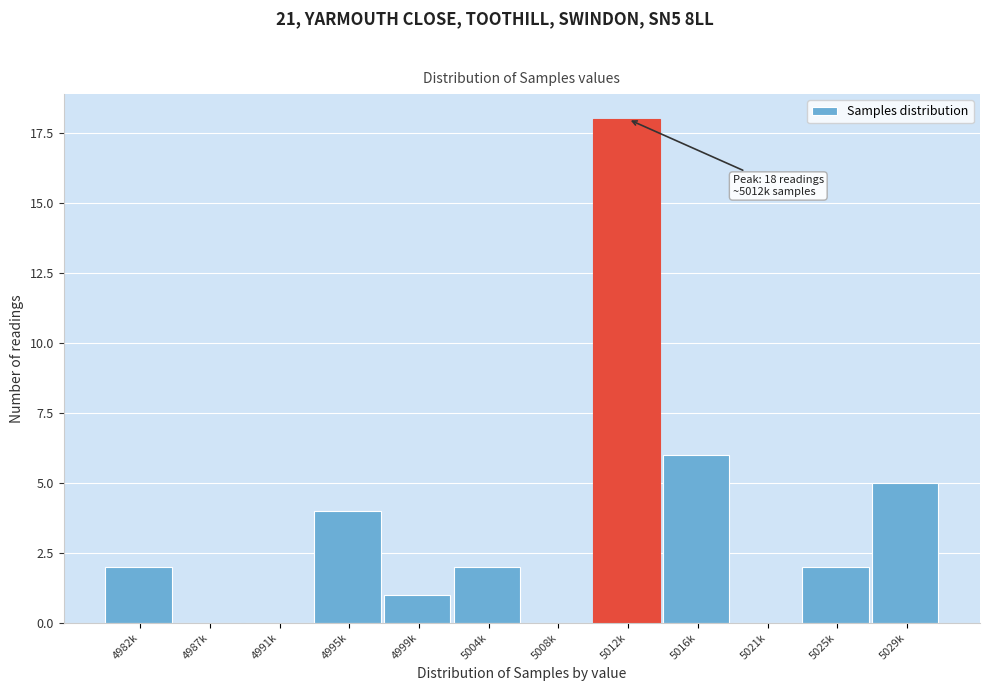

Reading left to right, transcribe all the data shown in this chart.

4982k=2	4987k=0	4991k=0	4995k=4	4999k=1	5004k=2	5008k=0	5012k=18	5016k=6	5021k=0	5025k=2	5029k=5